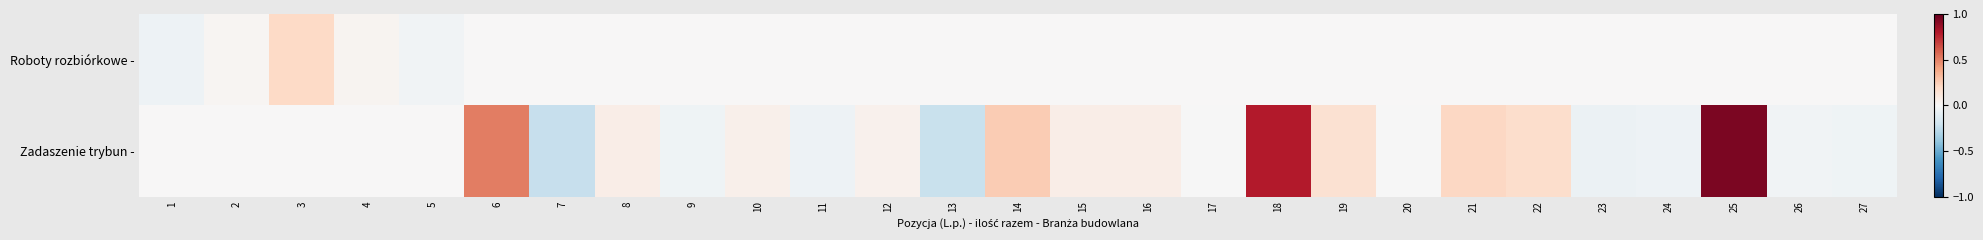

Between 5 and 6, which series saw the biggest shift?

Zadaszenie trybun -